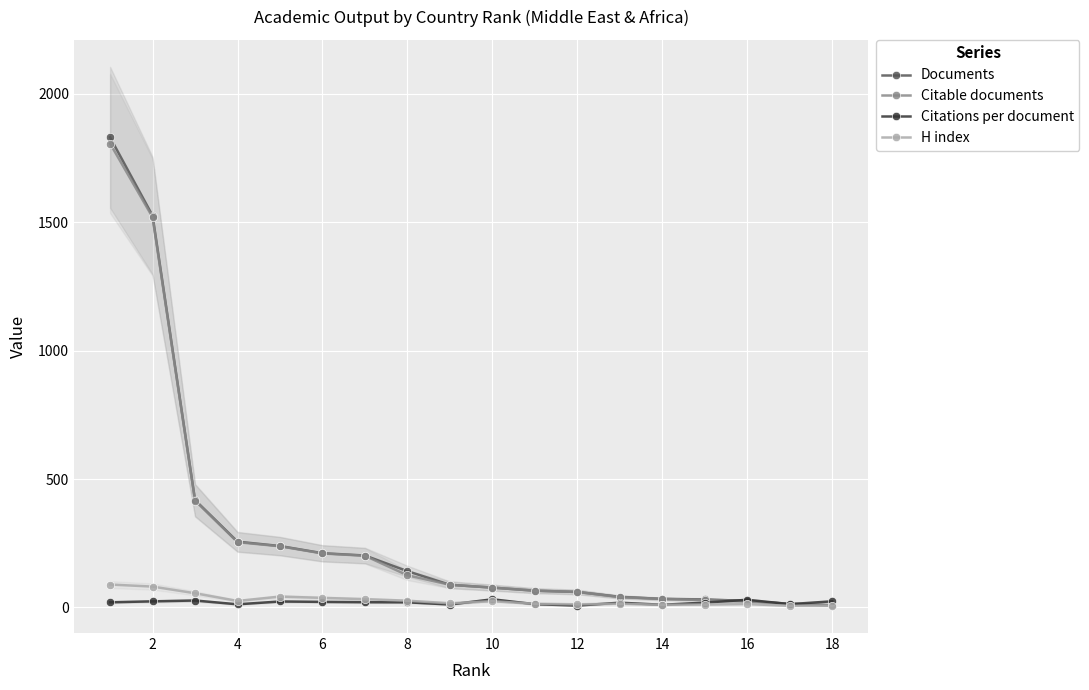

What is the value of the Citable documents point at the 13th from the left?

29.0